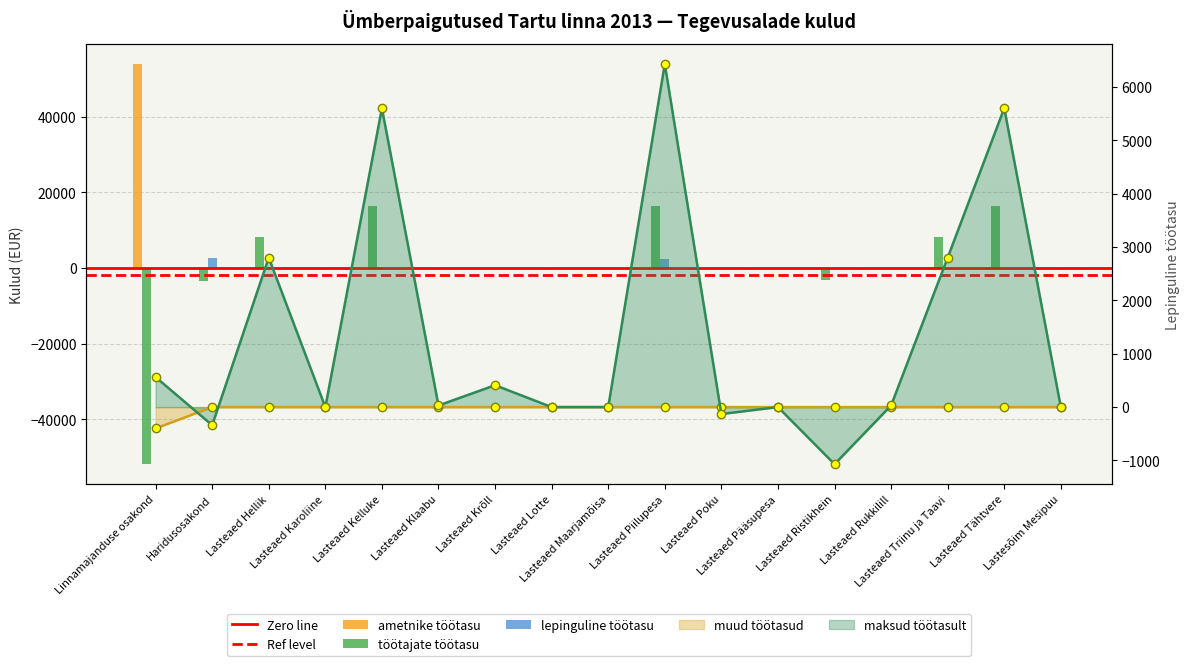

The value of muud töötasud at Lasteaed Hellik is 0. True or false?

True